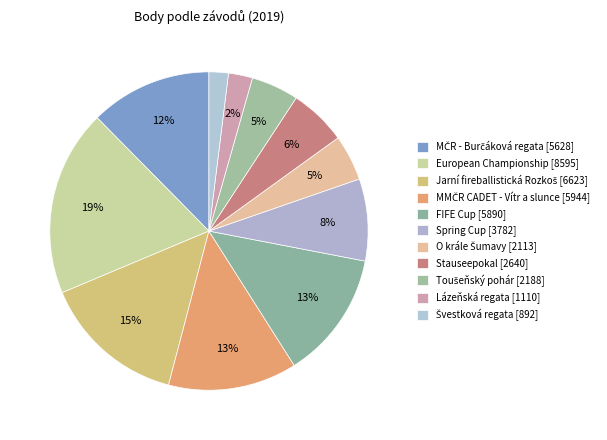

Is there a majority slice in this chart?

No